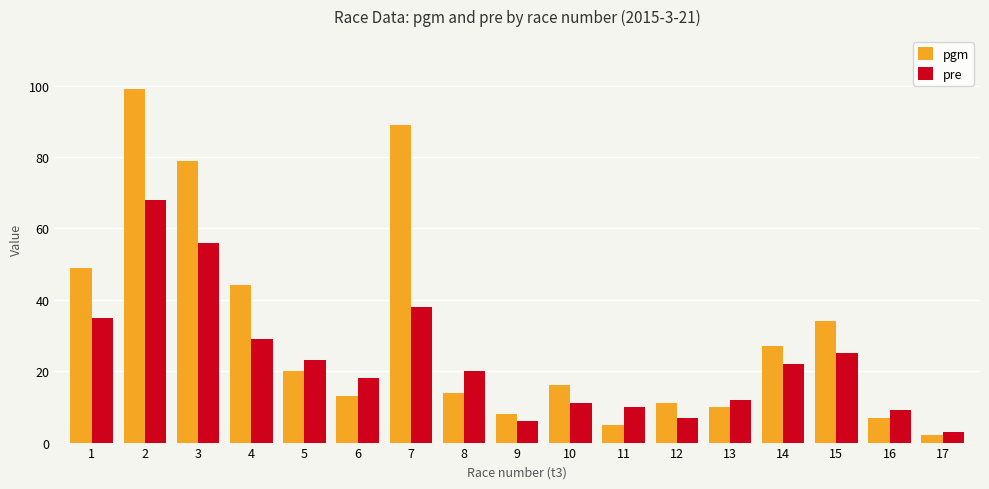

At which category does the chart reach its peak across all series?

2